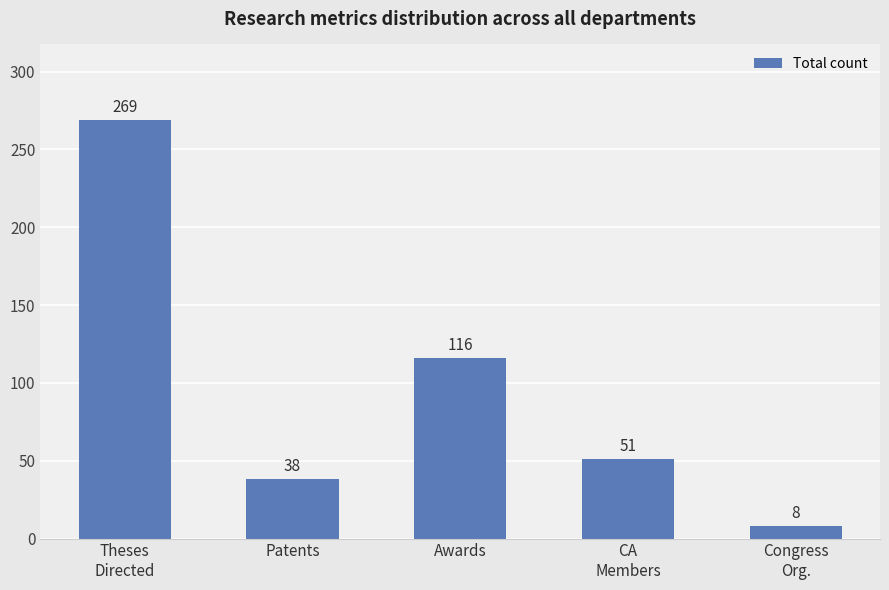

Approximately how many times larger is the value at CA
Members compared to Patents?

1.3